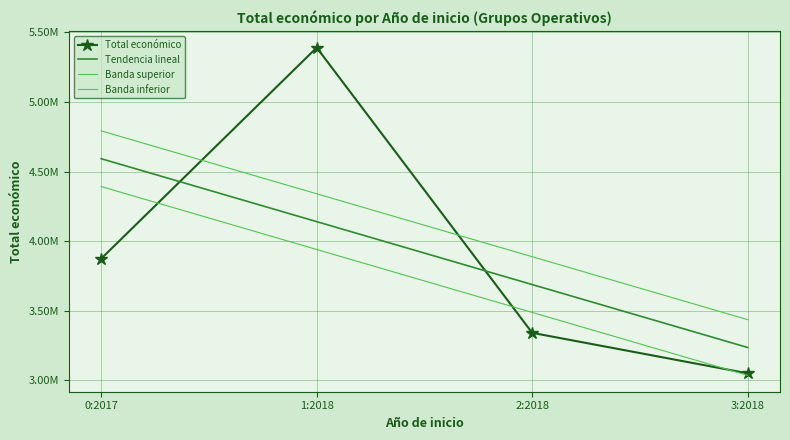

What is the sum of all values?

15659541